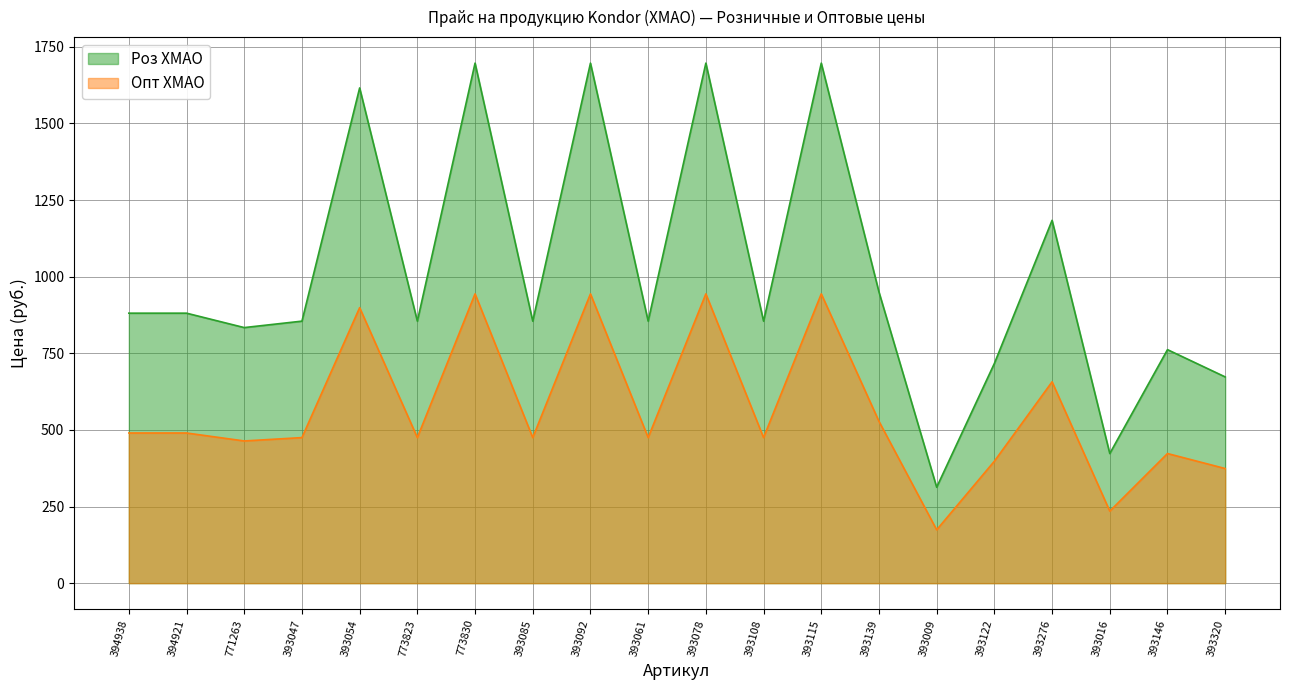

True or false: Роз ХМАО and Опт ХМАО intersect in this chart.

False